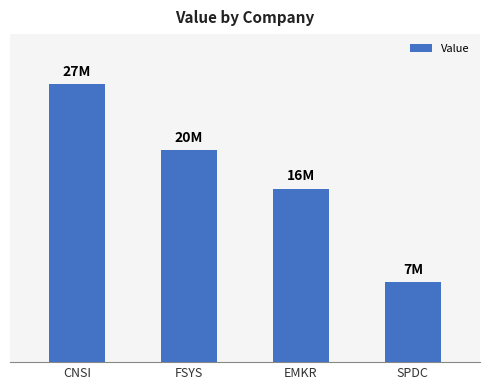

Are the bars horizontal?

No